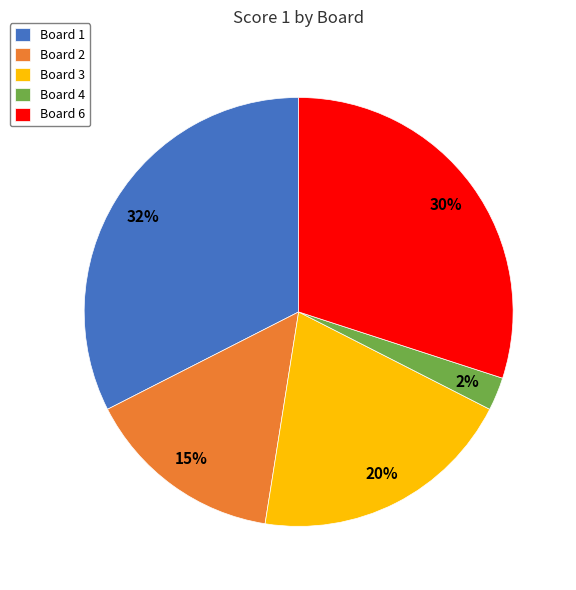

Count the number of slices in the pie.

5